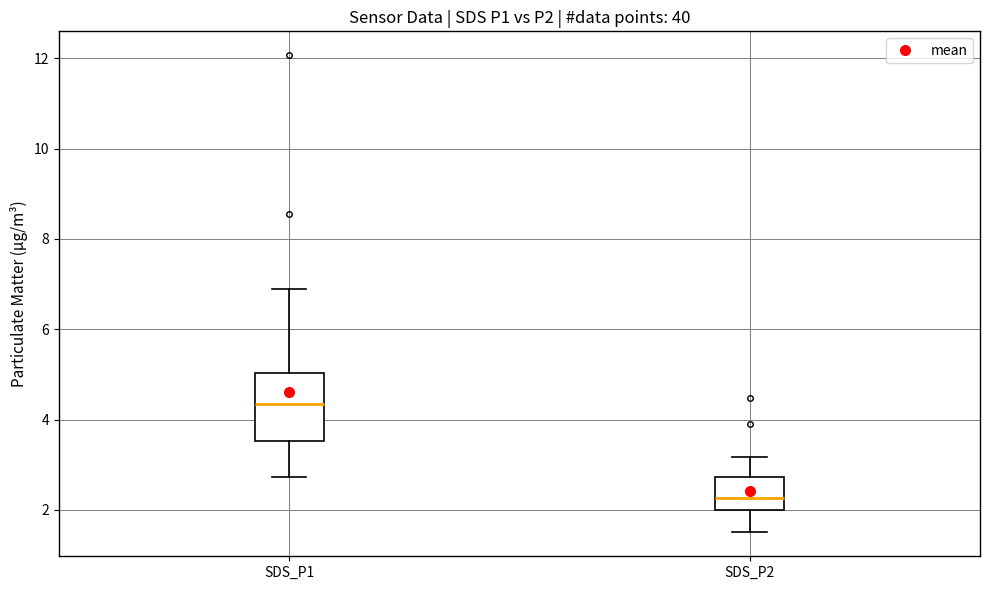

Reading left to right, read every box against the y-axis: the position of its median line, the range the box covers, and the ends of its whiskers. The values are not printed on the chart, so give them approximately, as read against the axis.

SDS_P1: median 4.4, box 3.6 to 5.0, whiskers 2.8 to 7.0
SDS_P2: median 2.2, box 2.0 to 2.8, whiskers 1.6 to 3.2